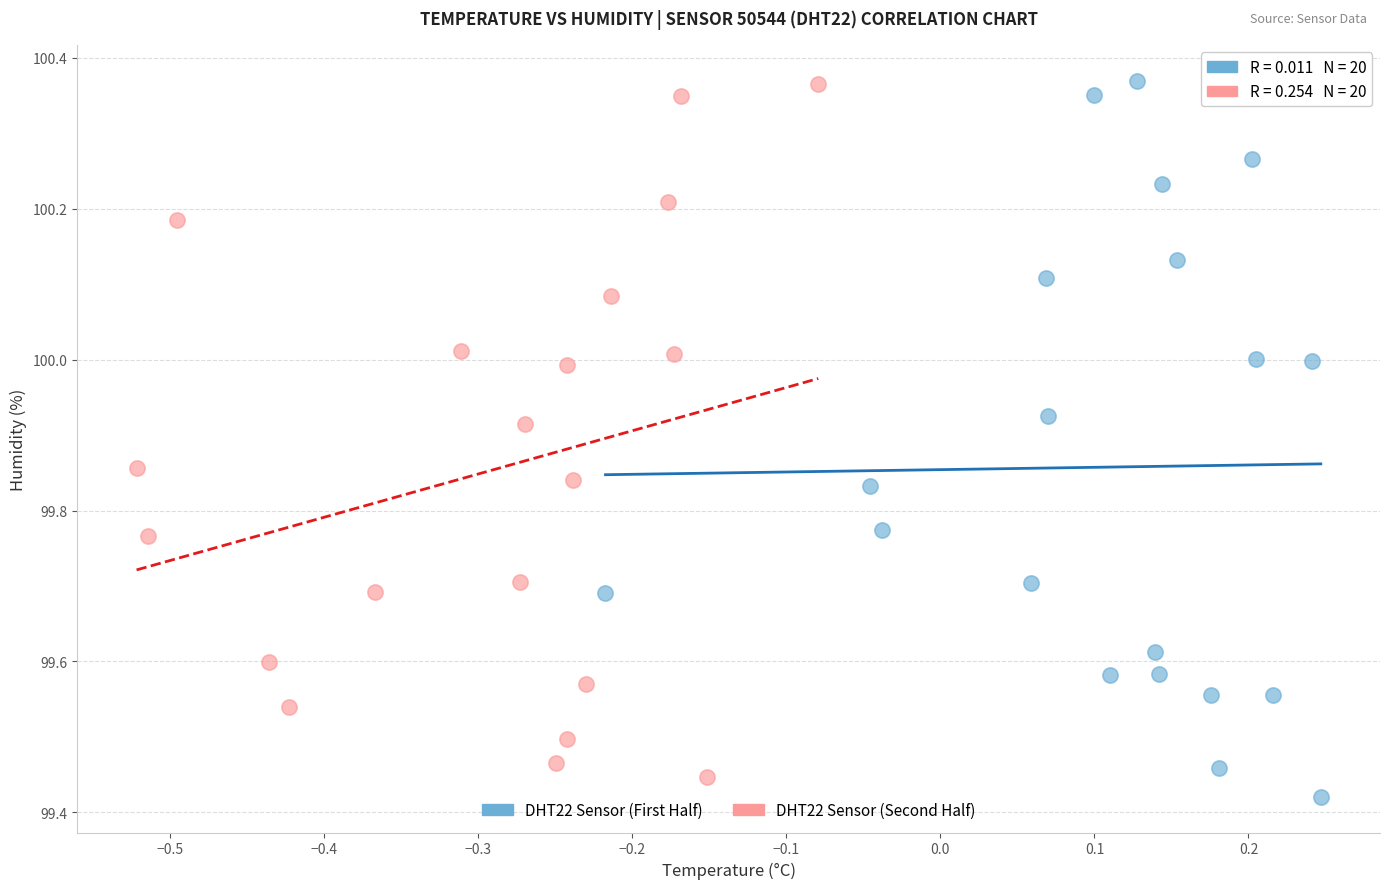

Which series has the widest spread of Y values?

DHT22 Sensor (First Half)